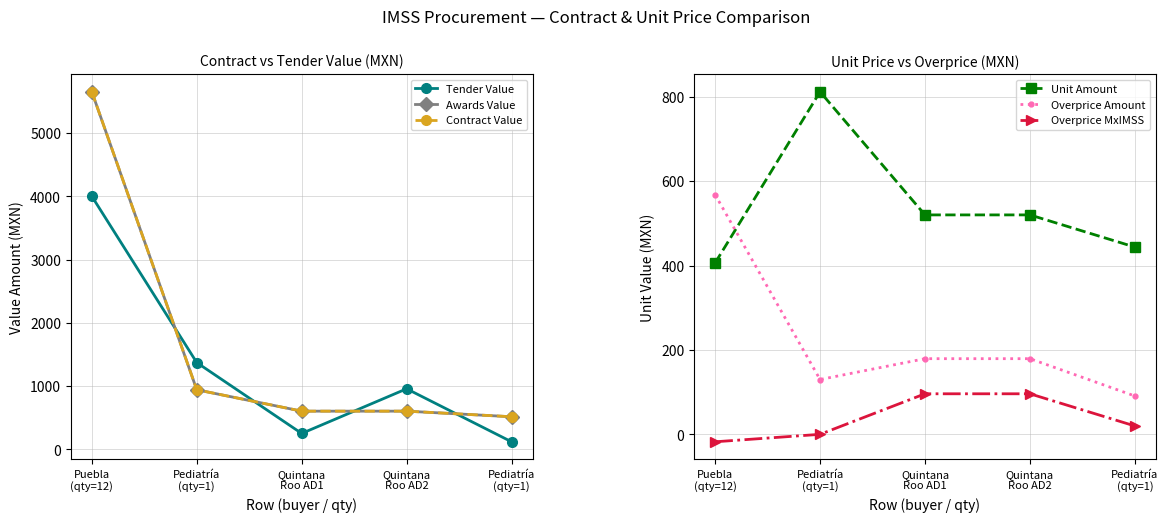

At which category is the sum across all series the highest?

Puebla
(qty=12)